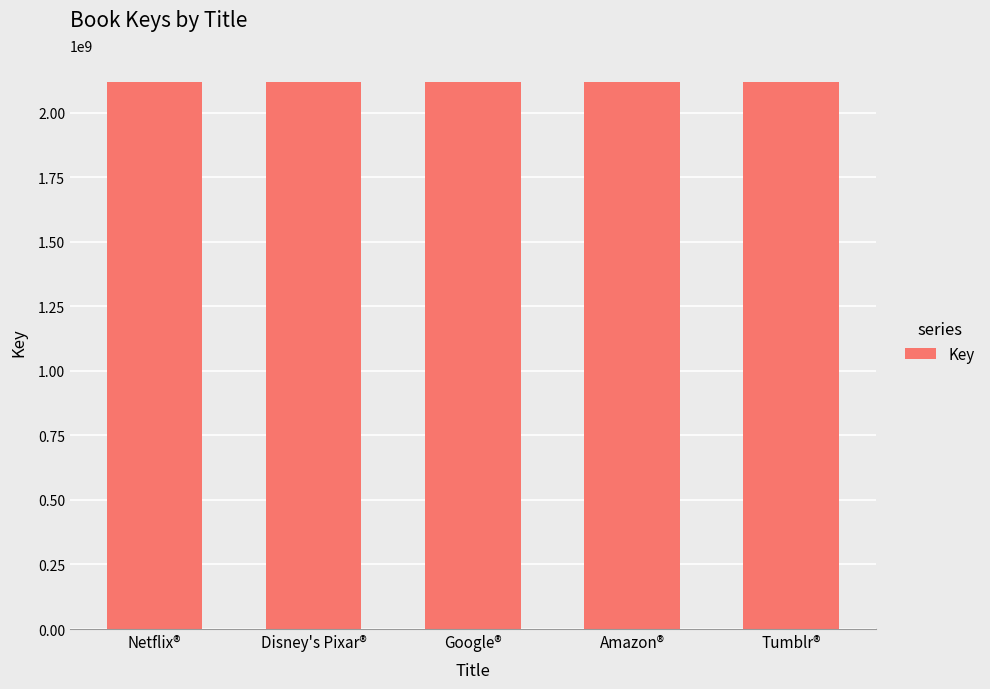

What position from the left is Disney's Pixar®?

2